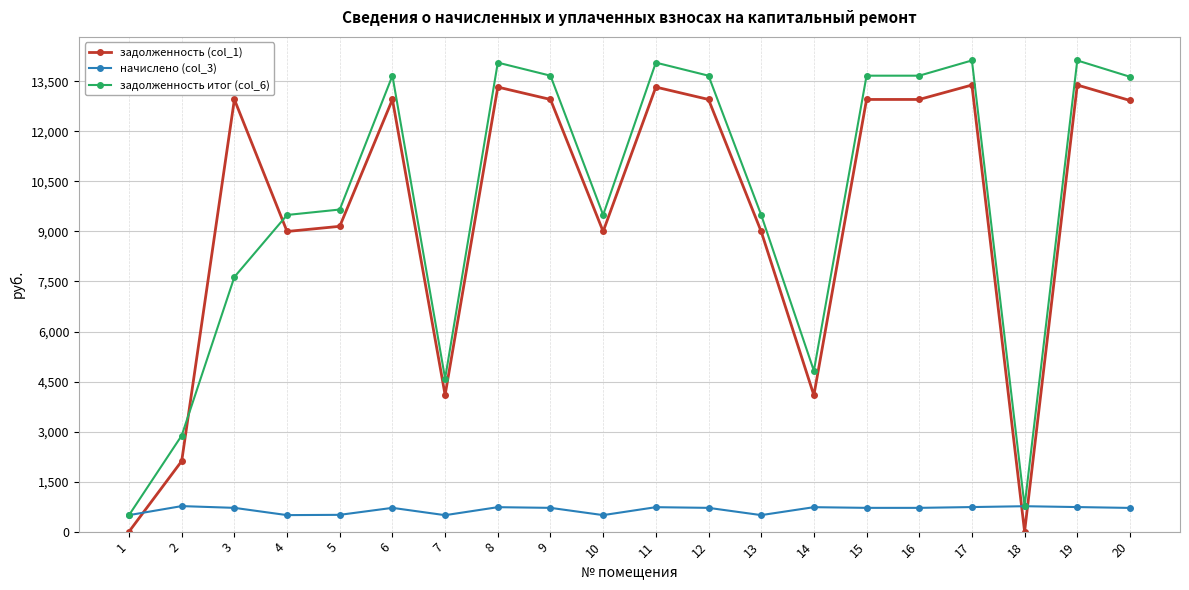

At which category does задолженность итог (col_6) reach its first local valley?

7